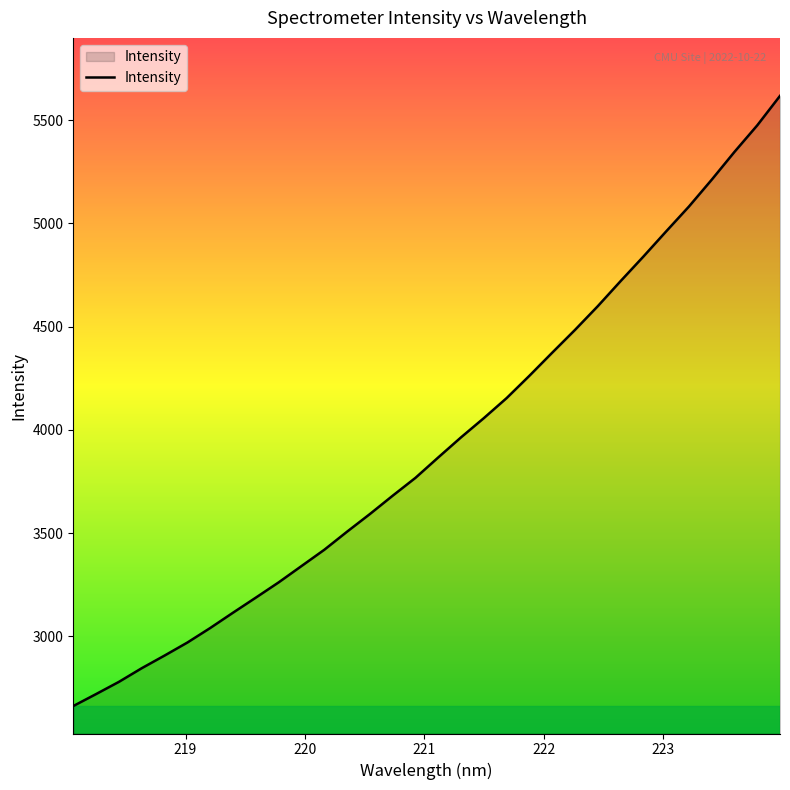

What is the maximum value shown in the chart?

5617.8